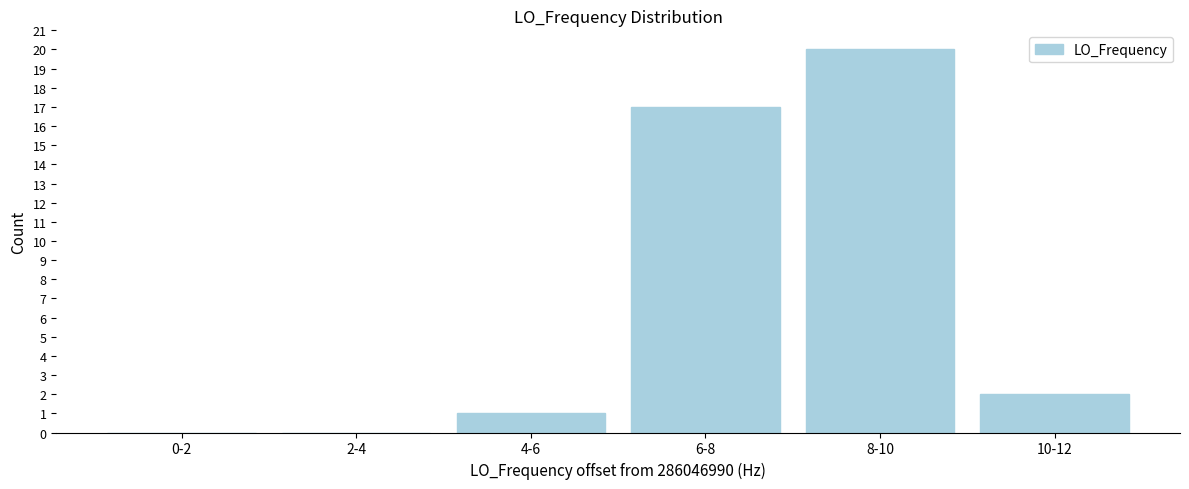

Reading left to right, transcribe all the data shown in this chart.

0-2=0	2-4=0	4-6=1	6-8=17	8-10=20	10-12=2